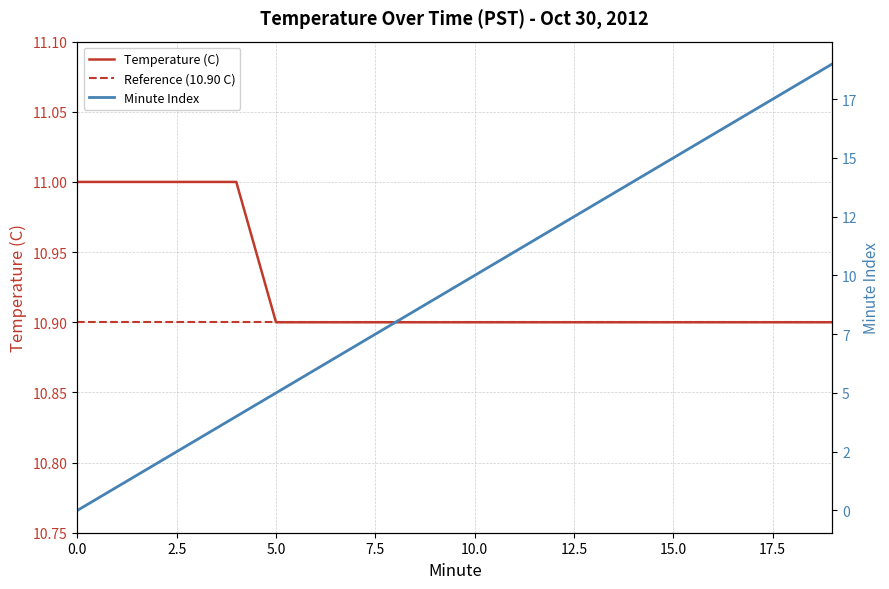

What is the value of the 3rd point from the left?

11.0